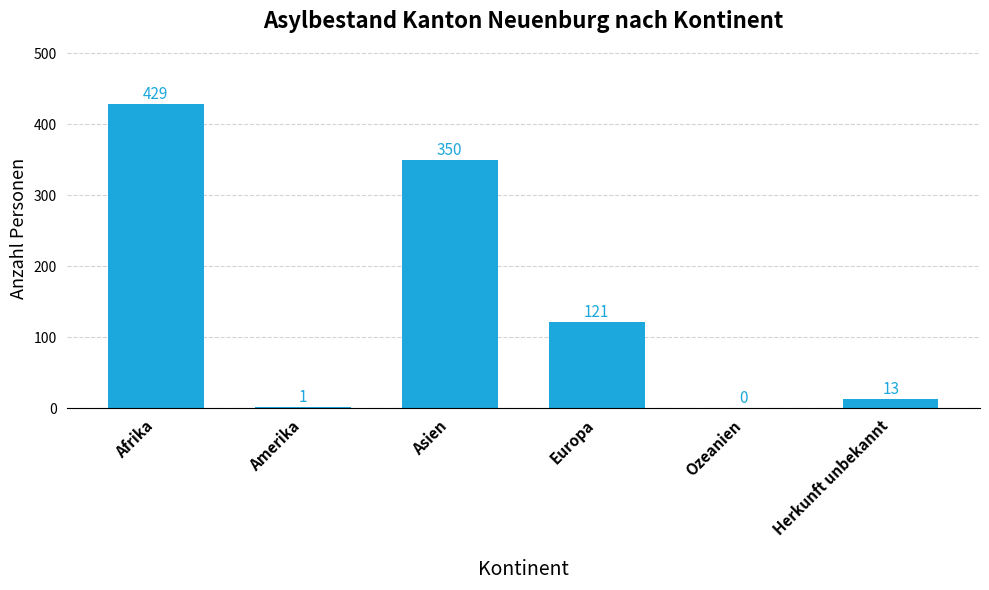

Reading left to right, transcribe all the data shown in this chart.

Afrika=429	Amerika=1	Asien=350	Europa=121	Ozeanien=0	Herkunft unbekannt=13